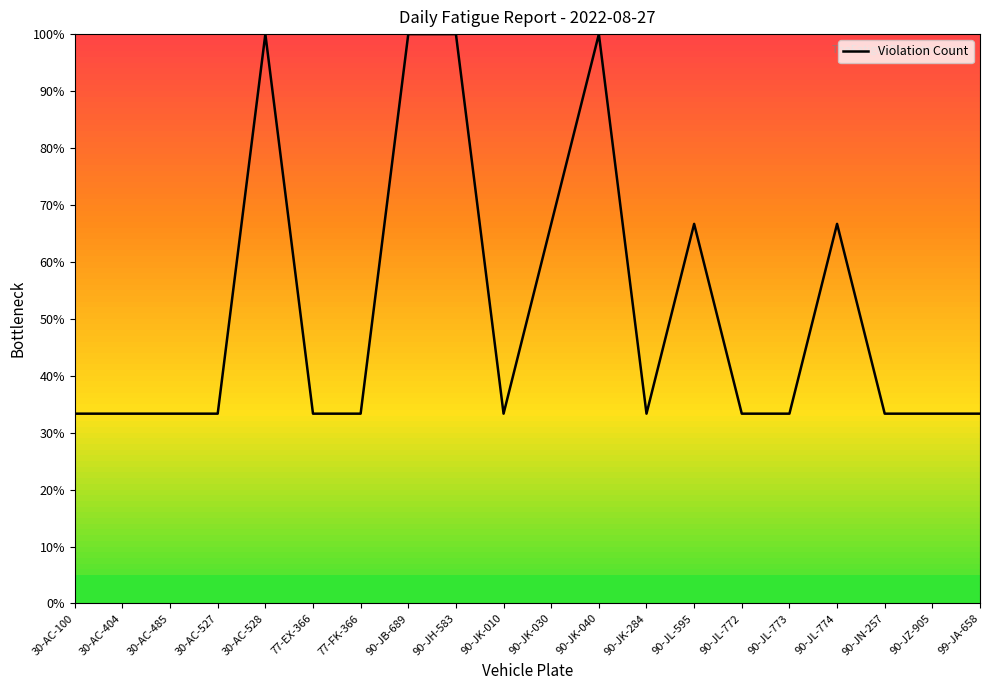

What is the maximum value shown in the chart?

1.0